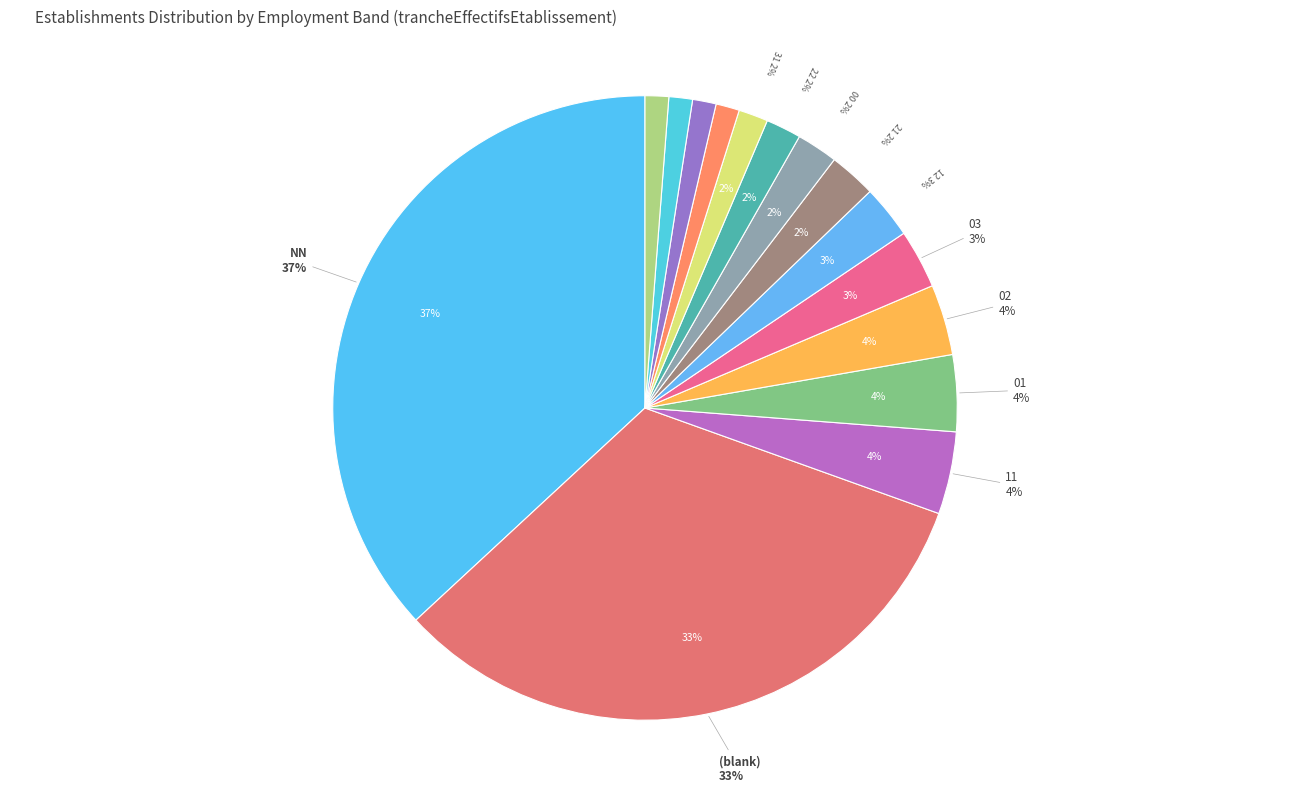

Does 01 account for over 50% of the chart?

No